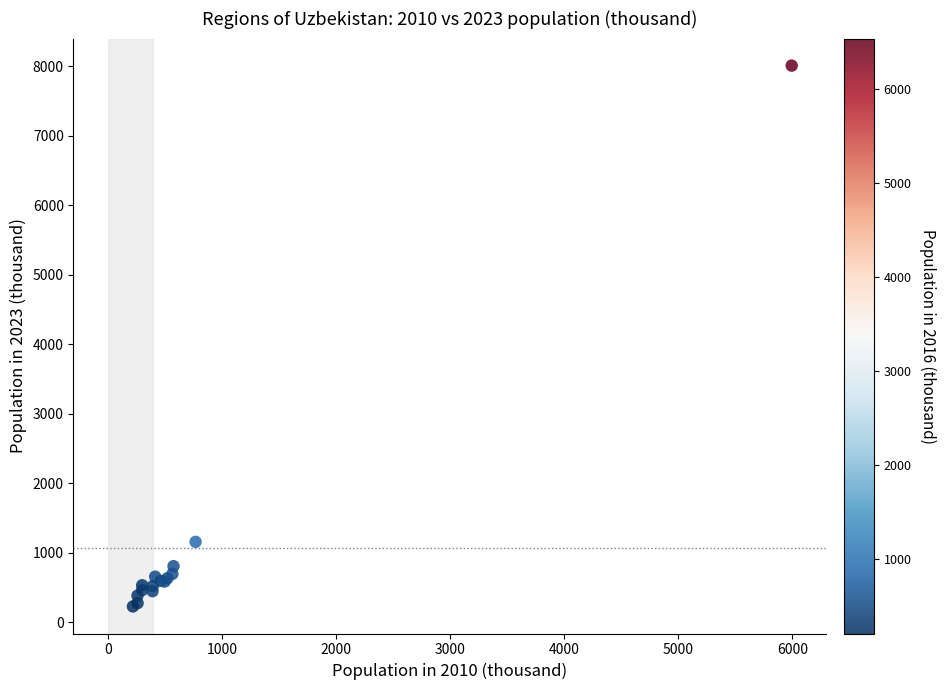

What Y value in the scatter plot is closest to 4119?

1158